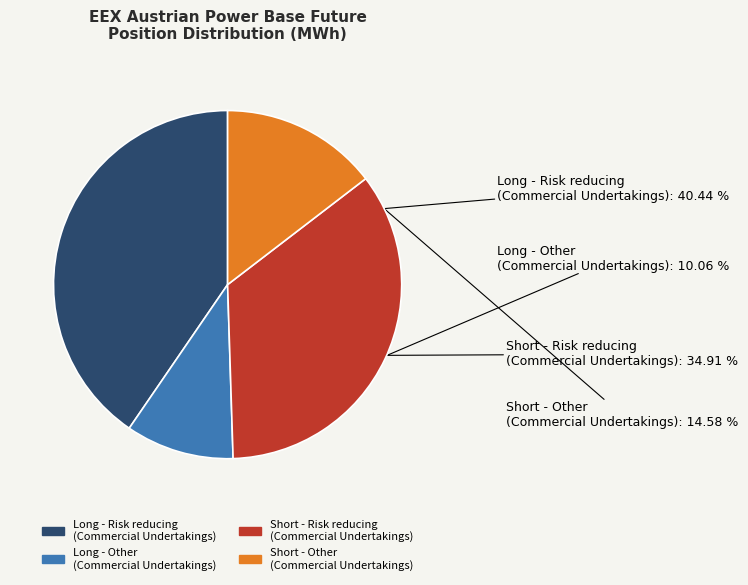

Rank the categories by value from highest to lowest.

Long - Risk reducing (Commercial Undertakings), Short - Risk reducing (Commercial Undertakings), Short - Other (Commercial Undertakings), Long - Other (Commercial Undertakings)